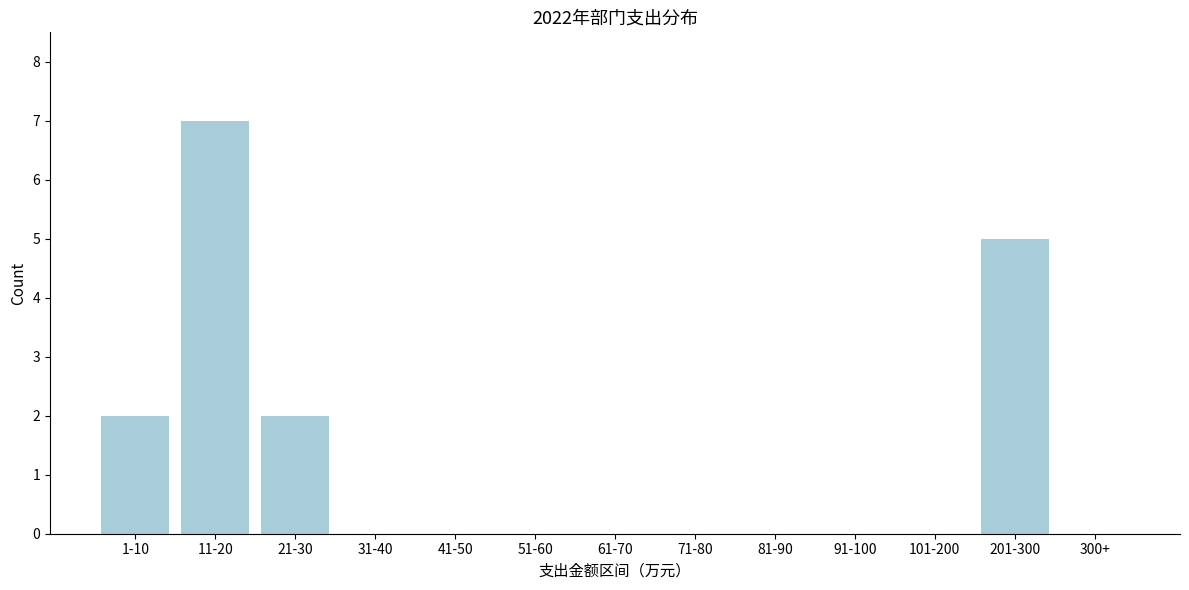

Reading right to left, transcribe all the data shown in this chart.

300+=0	201-300=5	101-200=0	91-100=0	81-90=0	71-80=0	61-70=0	51-60=0	41-50=0	31-40=0	21-30=2	11-20=7	1-10=2